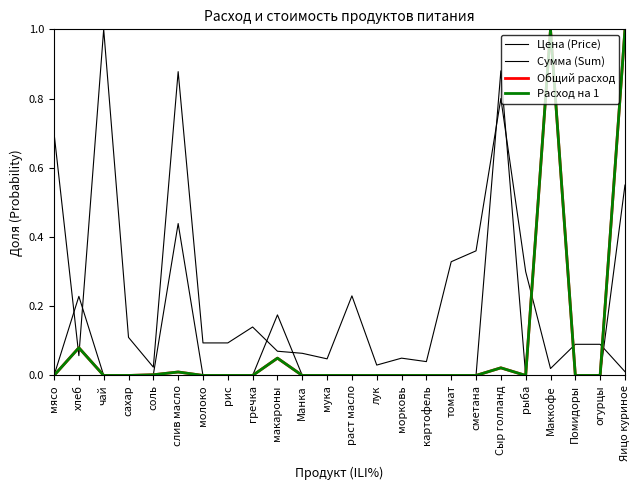

Is it true that Общий расход equals -0.5 at сметана?

False